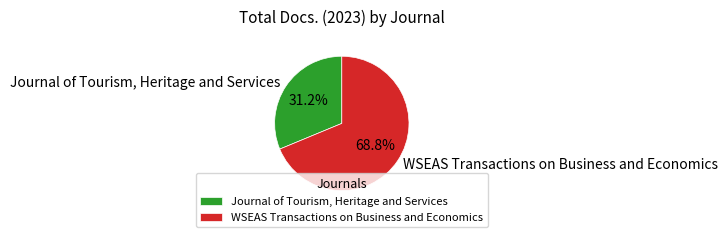

To the nearest percent, what percentage of the pie is Journal of Tourism, Heritage and Services?

31%